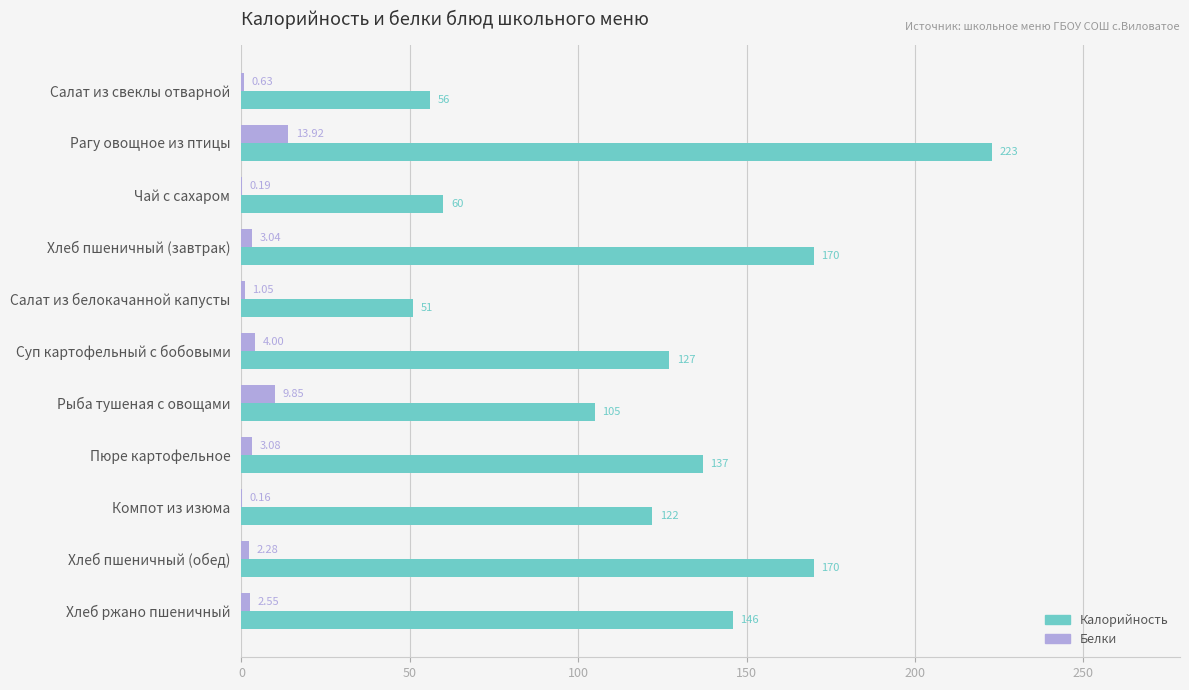

Which series has the largest total across all categories?

Калорийность